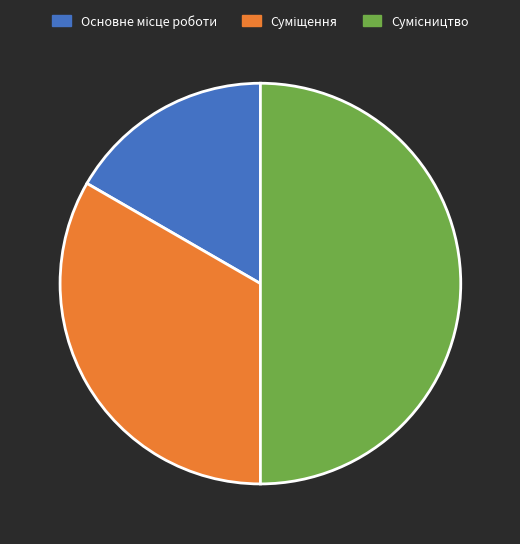

Do Основне місце роботи and Сумісництво together represent more than half of the pie?

Yes